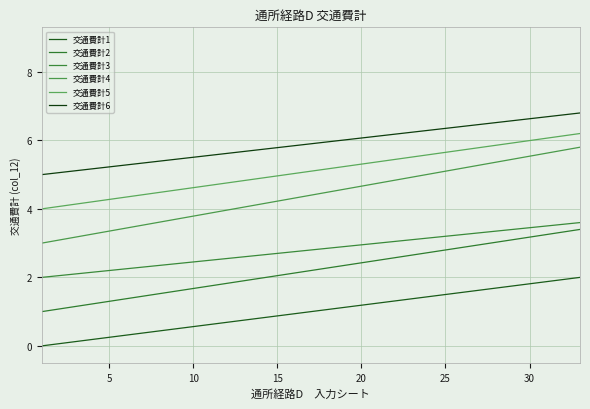

At how many categories does at least one series exceed 2?

33